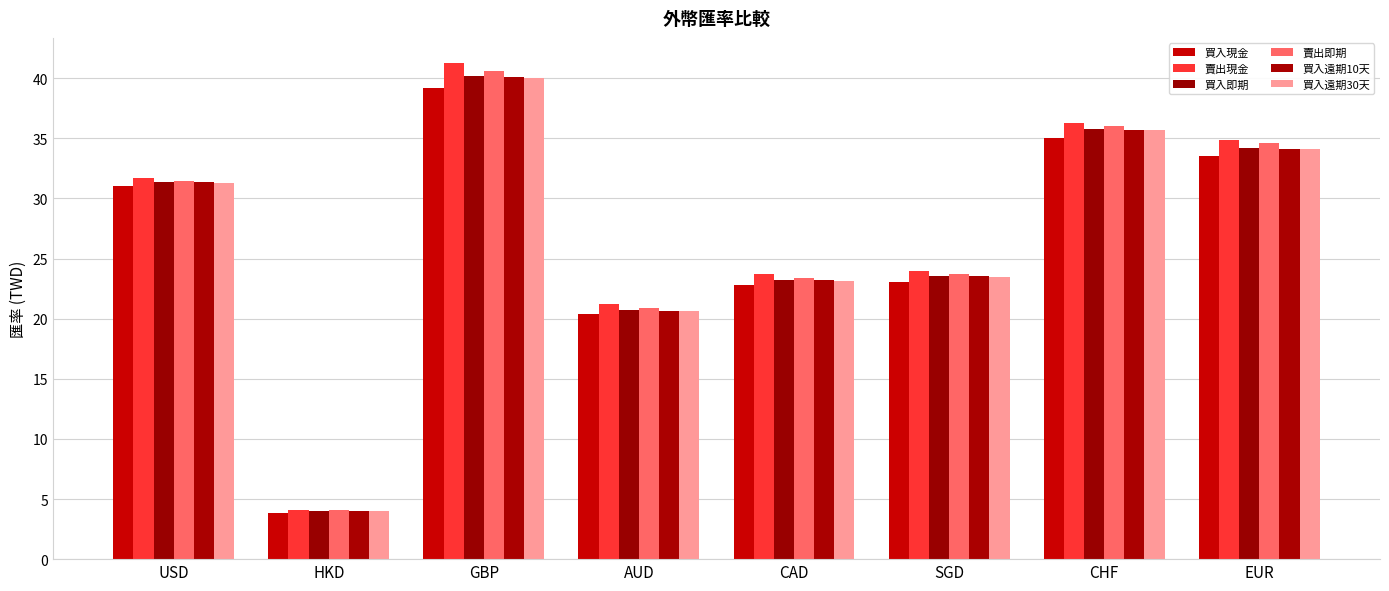

What is the label of the 6th bar from the left?

SGD